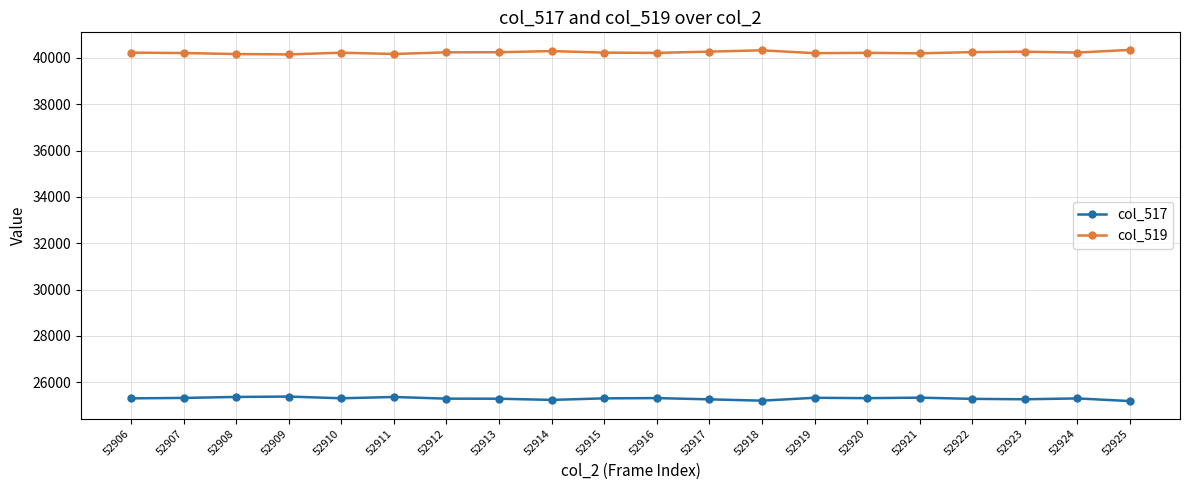

What are all the series names shown in the legend?

col_517, col_519